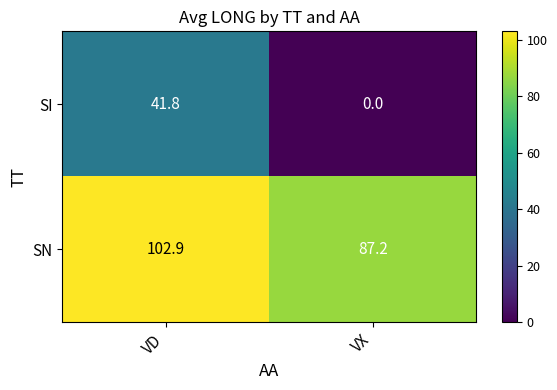

Which series changed the most between VD and VX?

SI